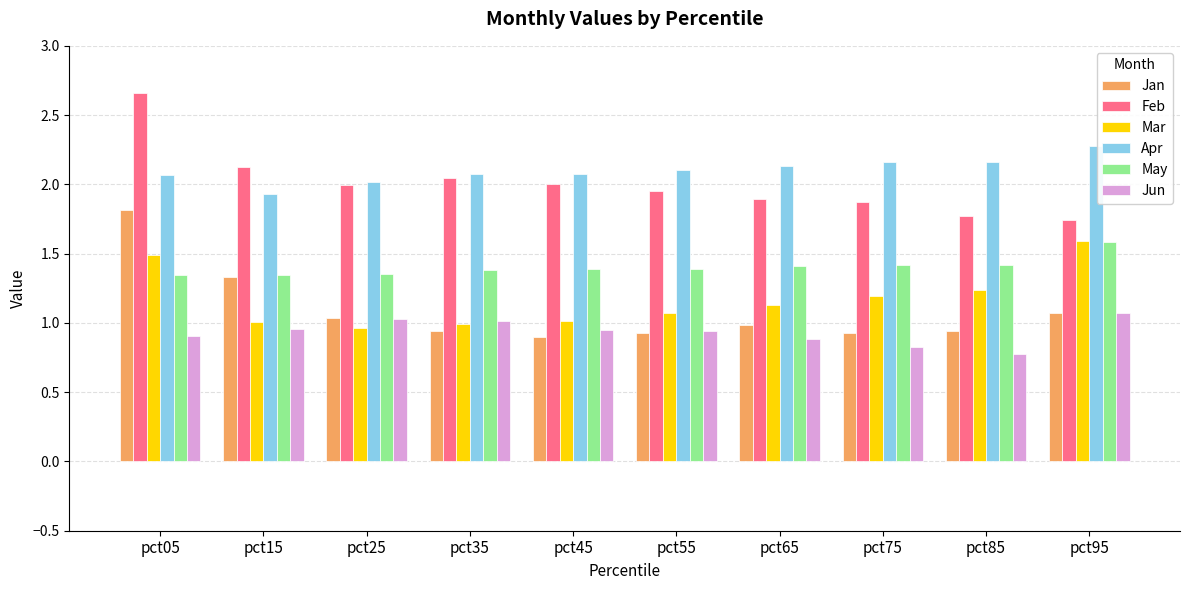

At which category is the sum across all series the highest?

pct05